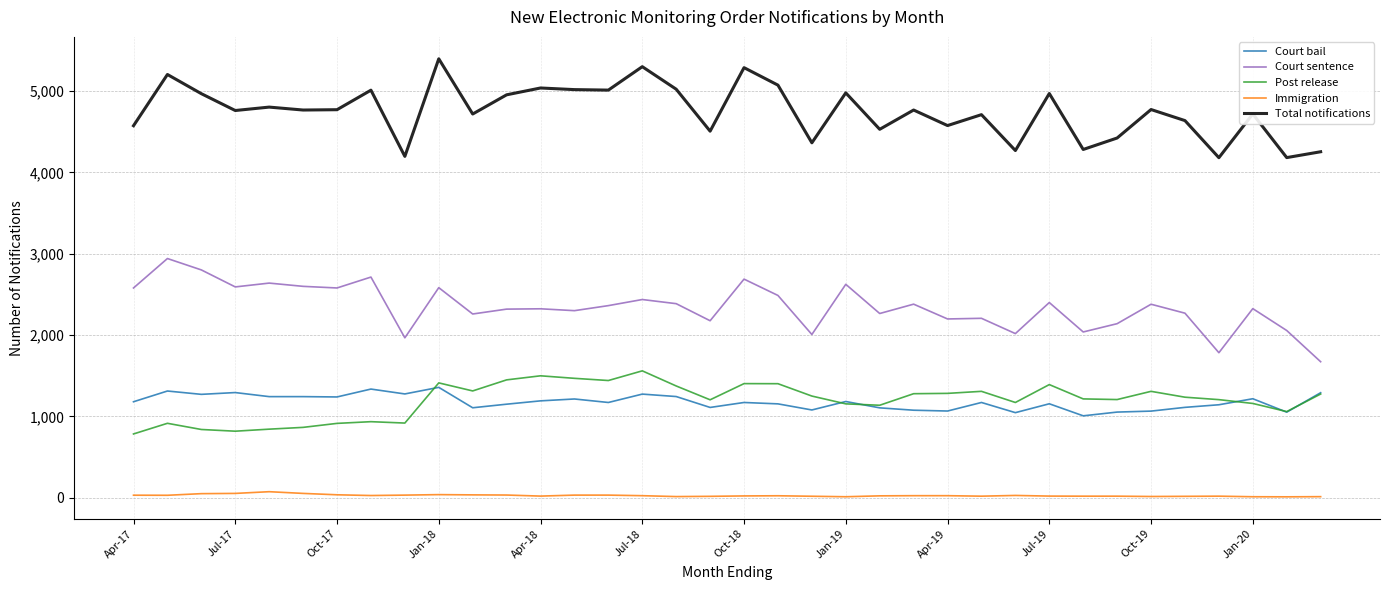

Which series has the largest total across all categories?

Total notifications